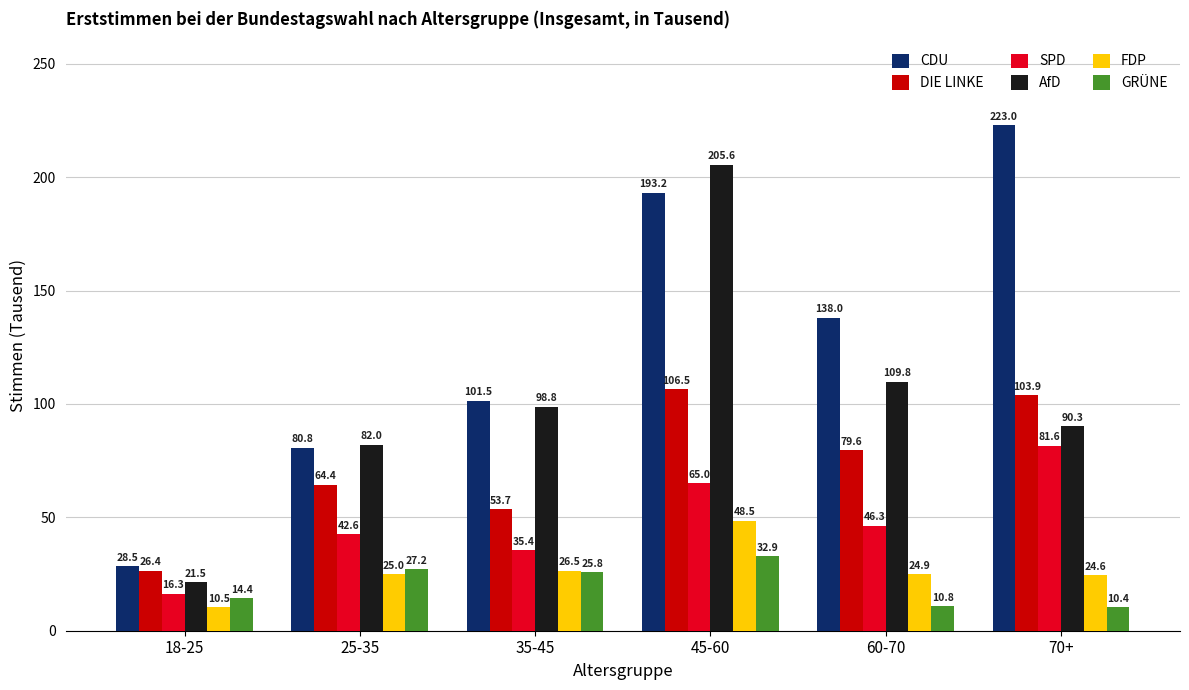

True or false: CDU has a value of 242.4 at 60-70.

False